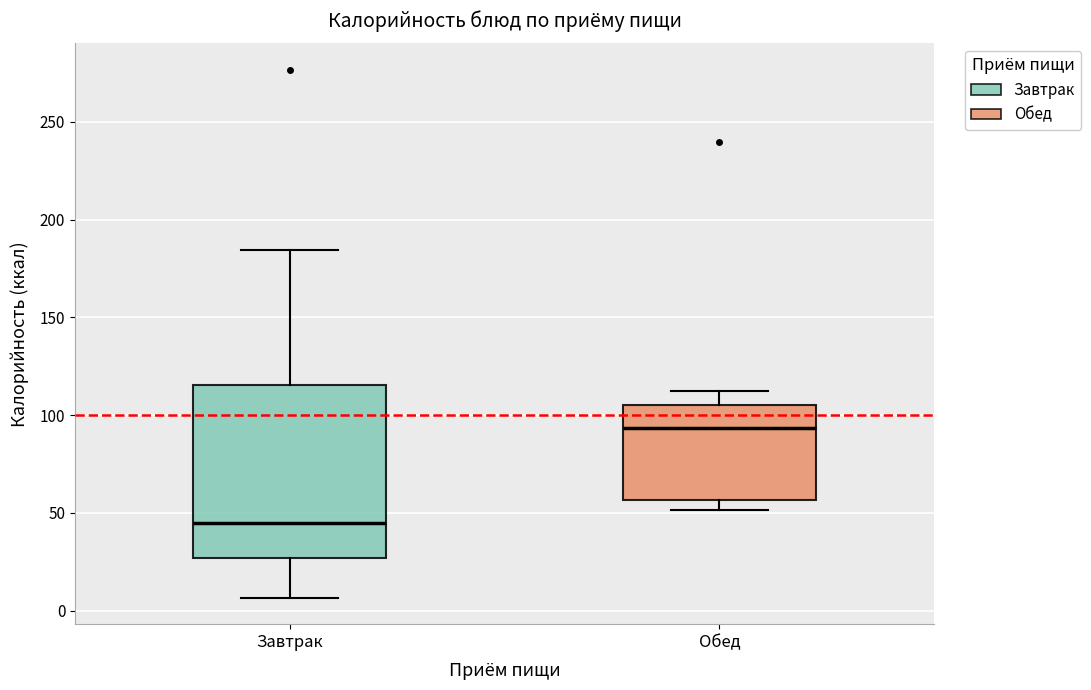

Where does the median line of the box for Завтрак sit on the y-axis? The values are not printed on the chart, so give them approximately, as read against the axis.

45